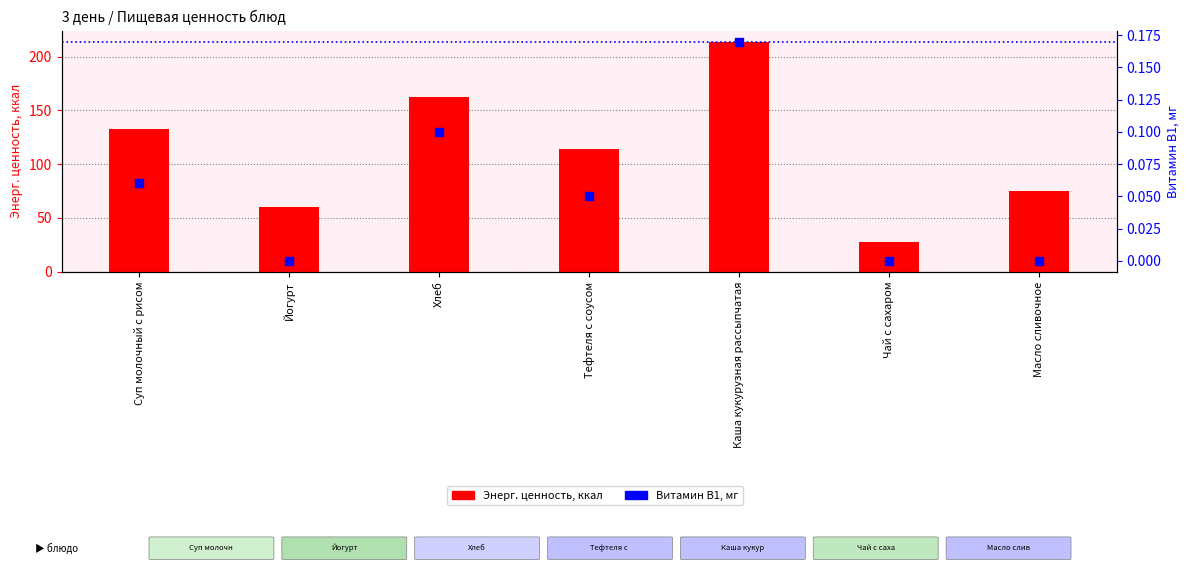

Is the value of Витамин B1, мг at Йогурт greater than the value of Энерг. ценность, ккал at Хлеб?

No